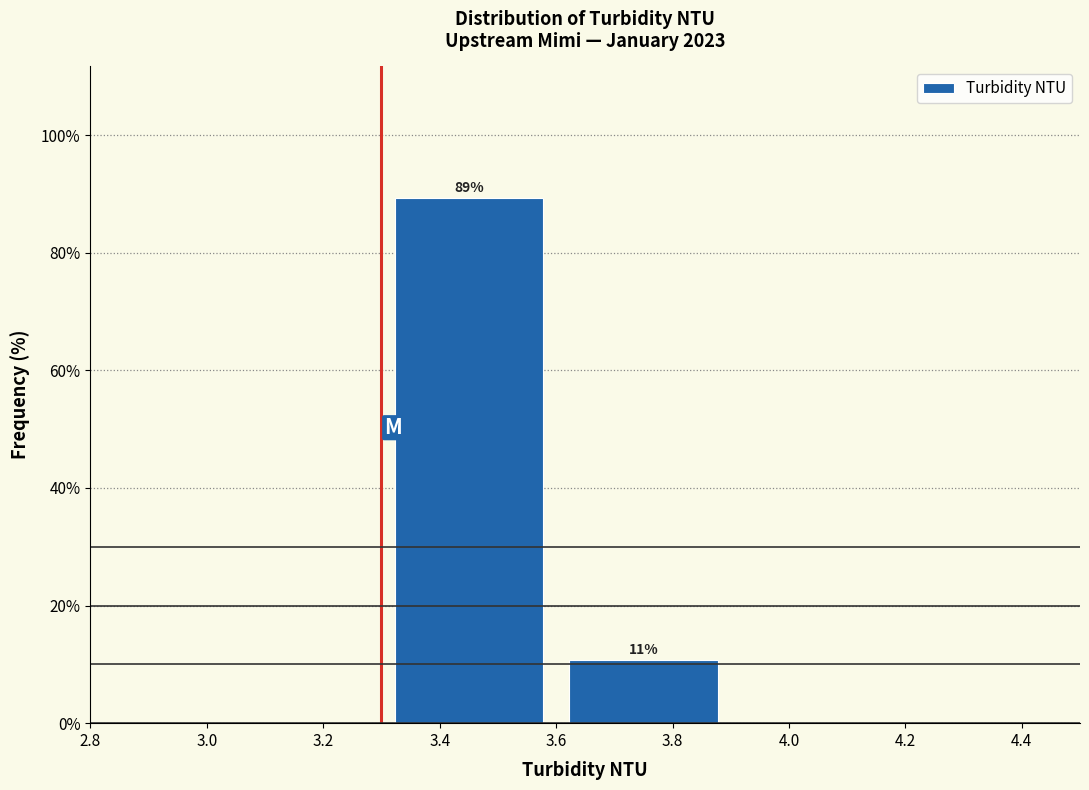

Which range on the x-axis has the tallest bar?

3.3 to 3.6